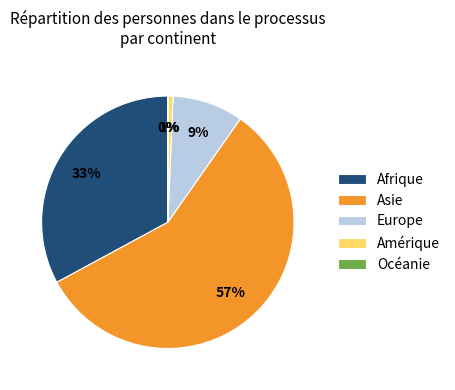

Is it true that Afrique is 46% of the pie?

False